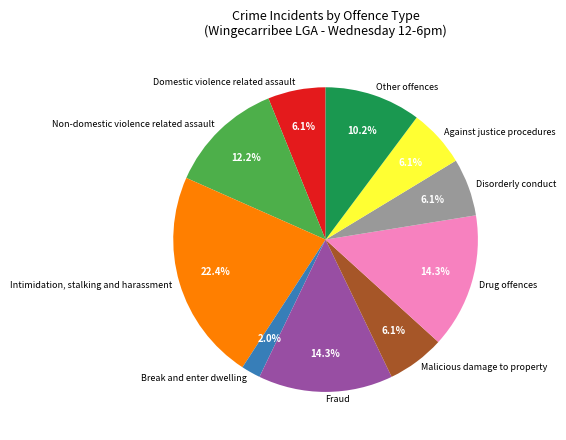

What percentage is the Malicious damage to property slice, to the nearest percent?

6%